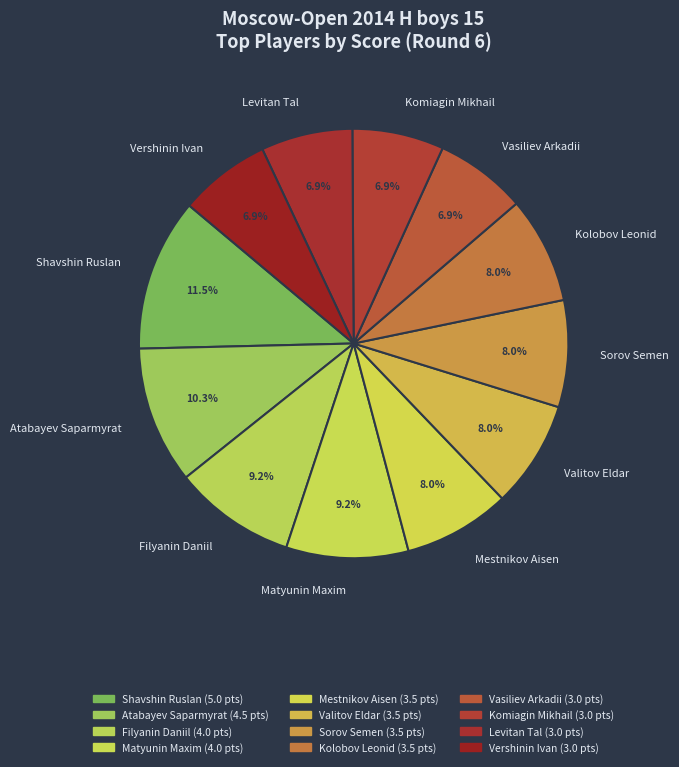

To the nearest percent, what is the average slice percentage?

8%